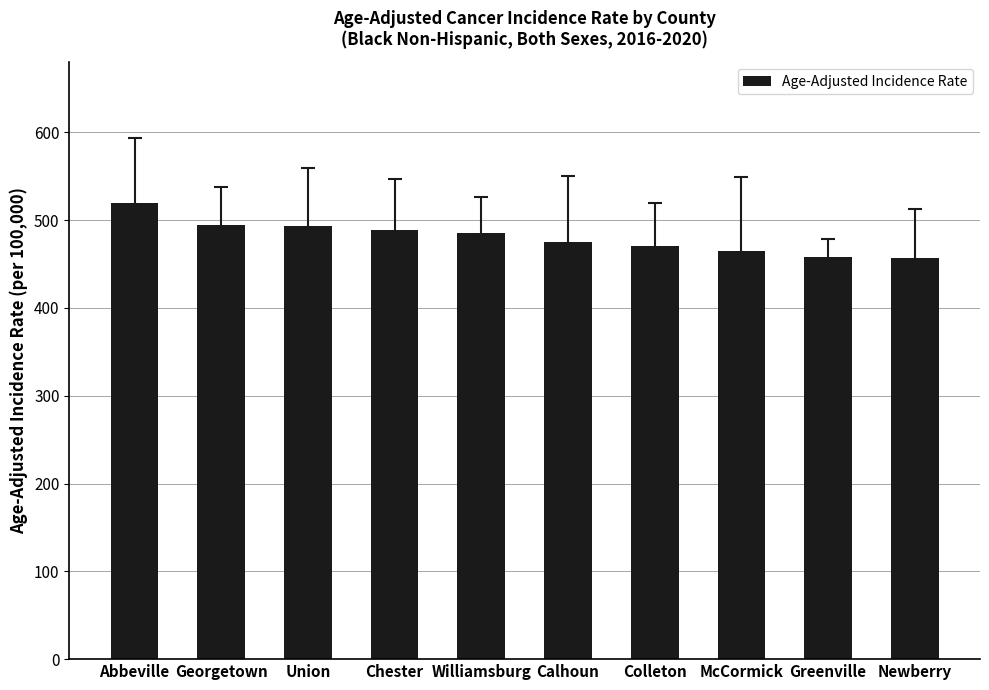

How many values are below 485?

5